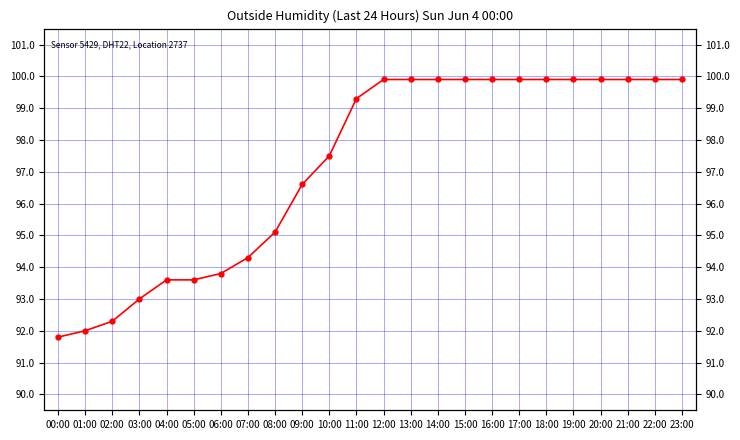

Reading left to right, list all the values displayed in this chart.

00:00=91.8	01:00=92.0	02:00=92.3	03:00=93.0	04:00=93.6	05:00=93.6	06:00=93.8	07:00=94.3	08:00=95.1	09:00=96.6	10:00=97.5	11:00=99.3	12:00=99.9	13:00=99.9	14:00=99.9	15:00=99.9	16:00=99.9	17:00=99.9	18:00=99.9	19:00=99.9	20:00=99.9	21:00=99.9	22:00=99.9	23:00=99.9